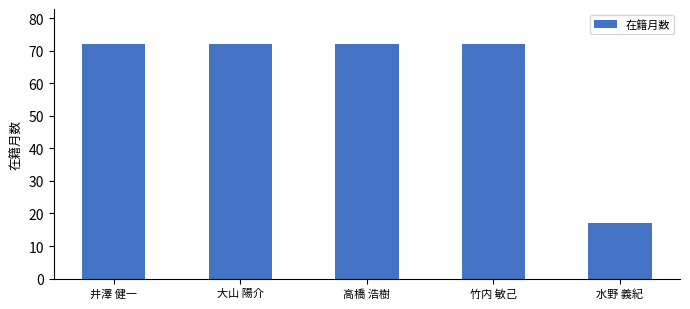

What is the label of the 5th bar from the left?

水野 義紀